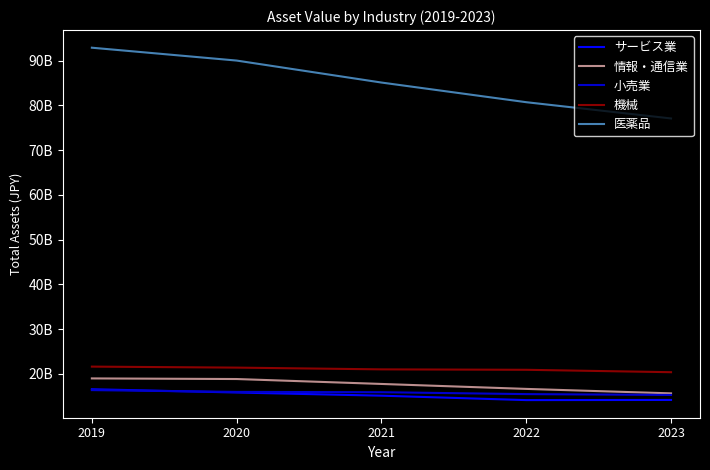

What is the difference between the maximum and second lowest values in the 医薬品 series?

12178435230